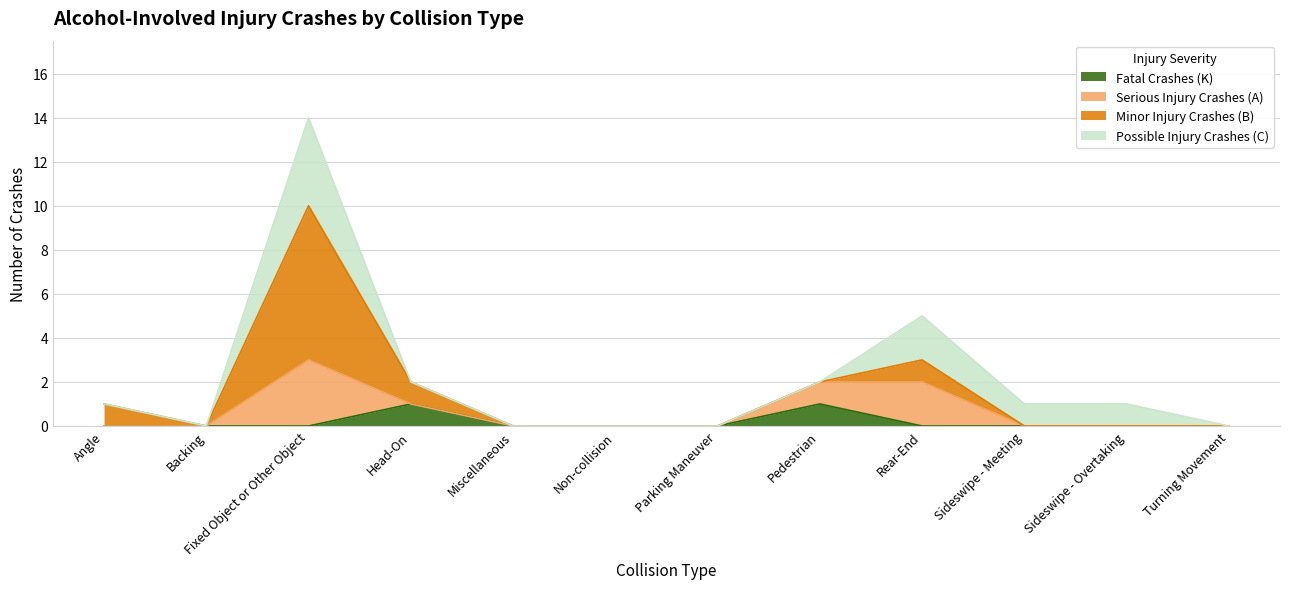

Between Parking Maneuver and Rear-End, which series saw the biggest shift?

Serious Injury Crashes (A)